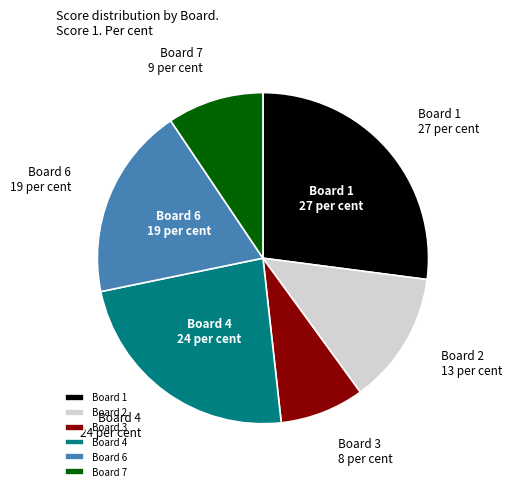

The Board 3 slice represents 8% of the pie. True or false?

True